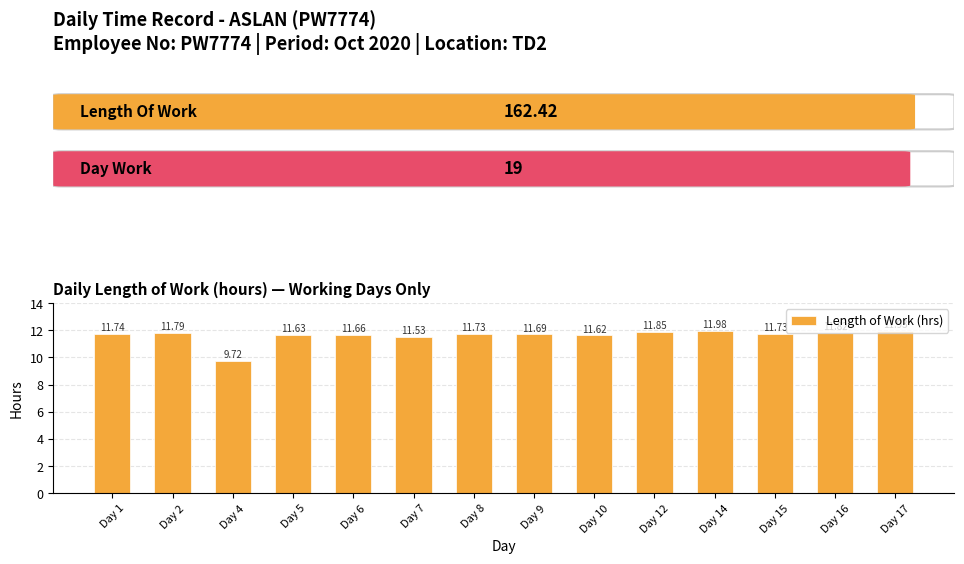

What is the average value?

11.6